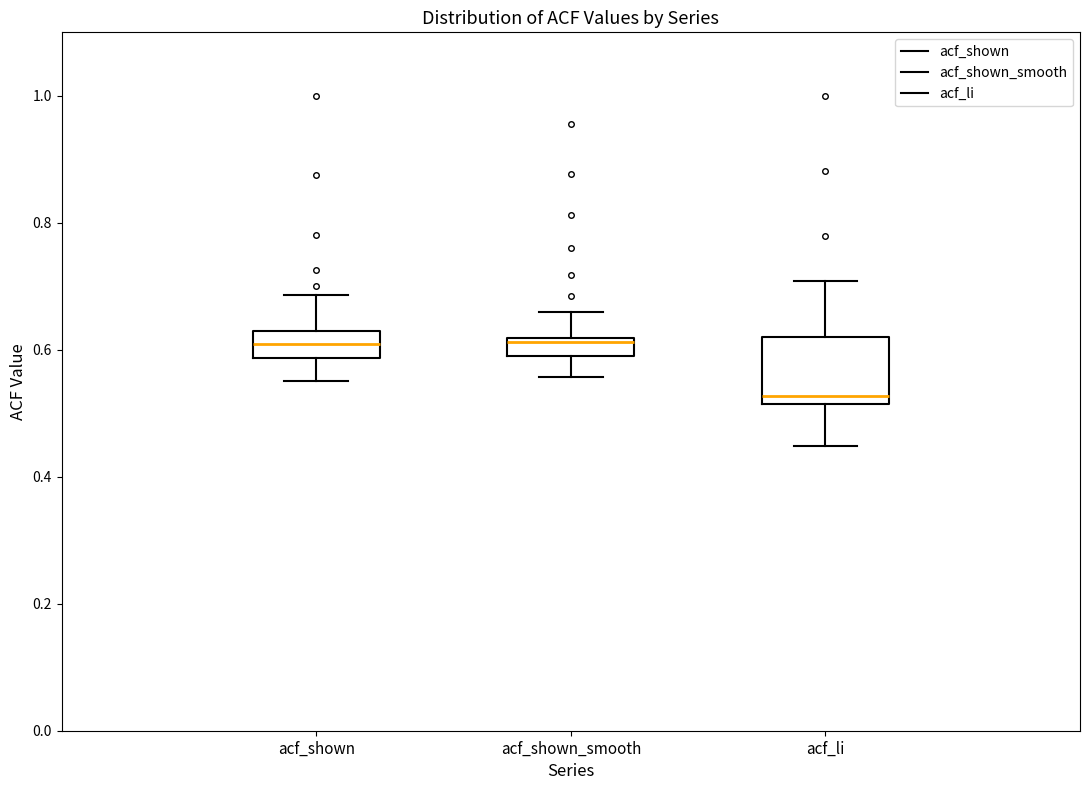

Which box is the tallest, from its lower edge to its upper edge?

acf_li